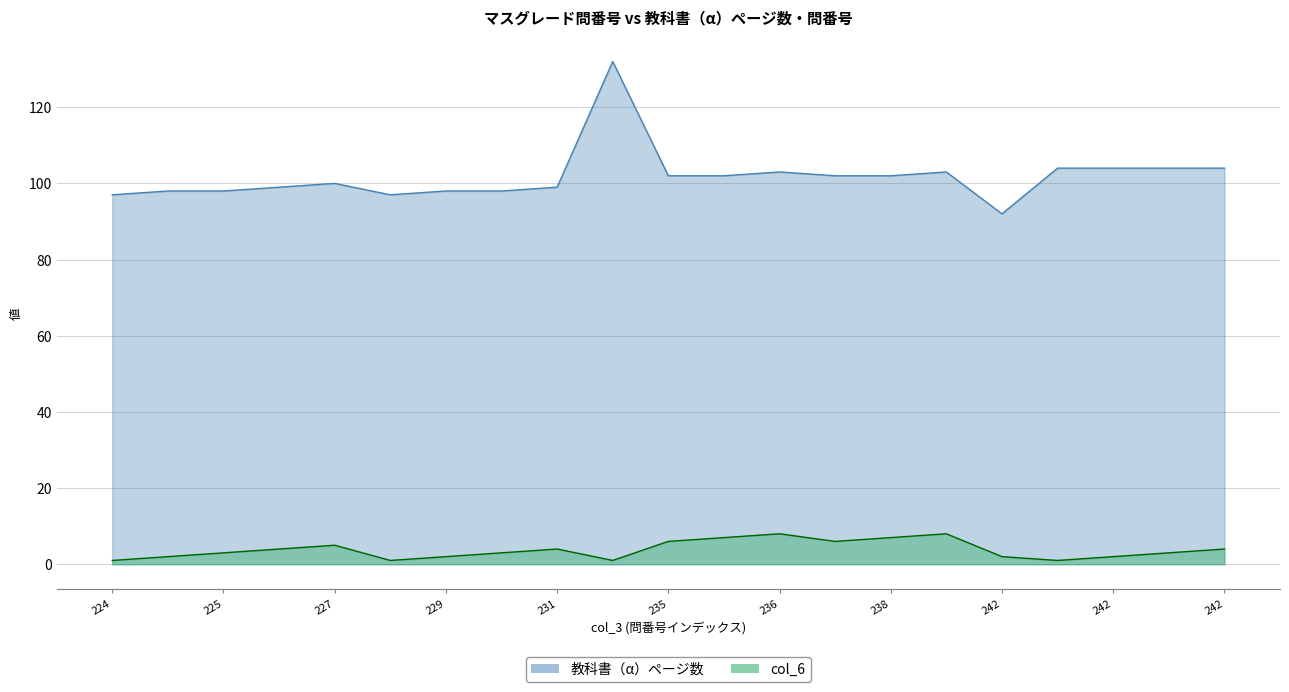

In 教科書（α）ページ数, how many points are higher than both neighbors (excluding endpoints)?

4